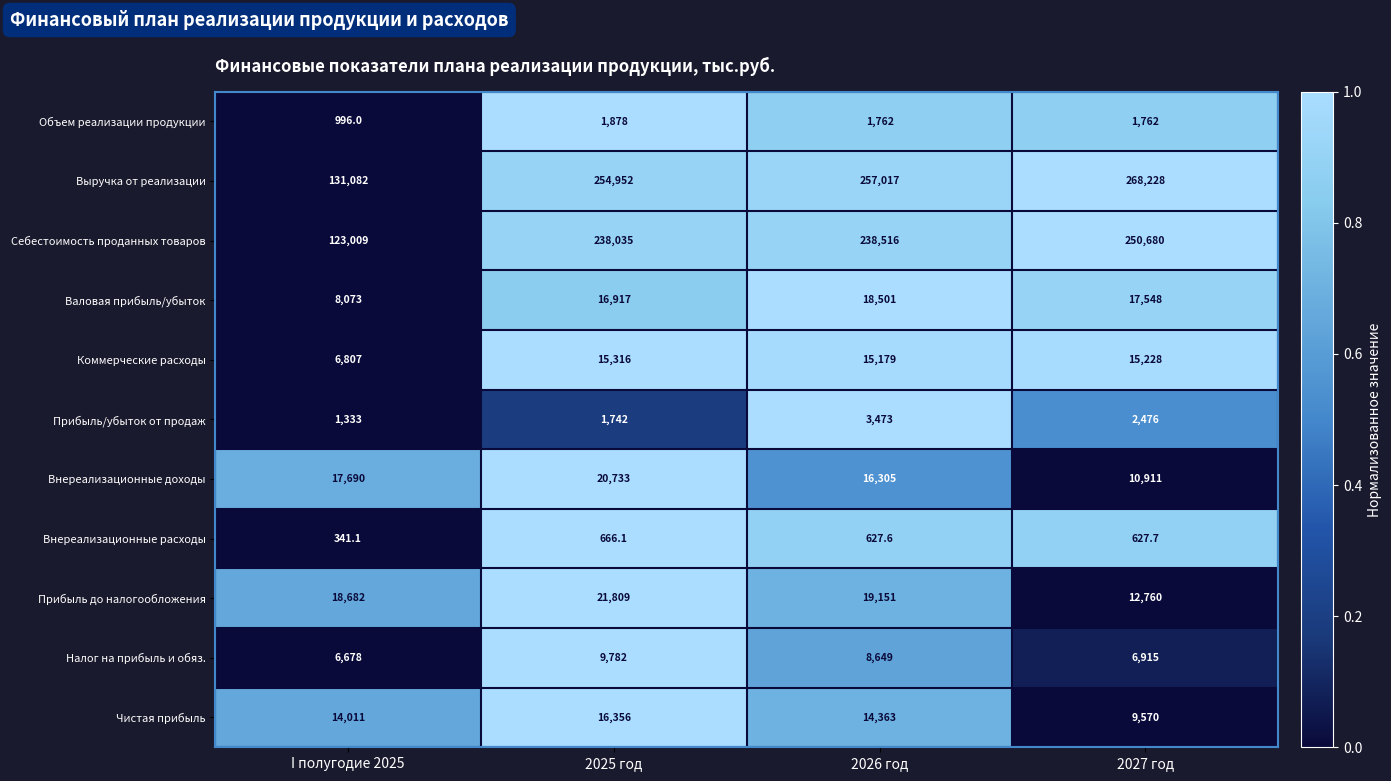

Which category has the lowest value across all series?

I полугодие 2025